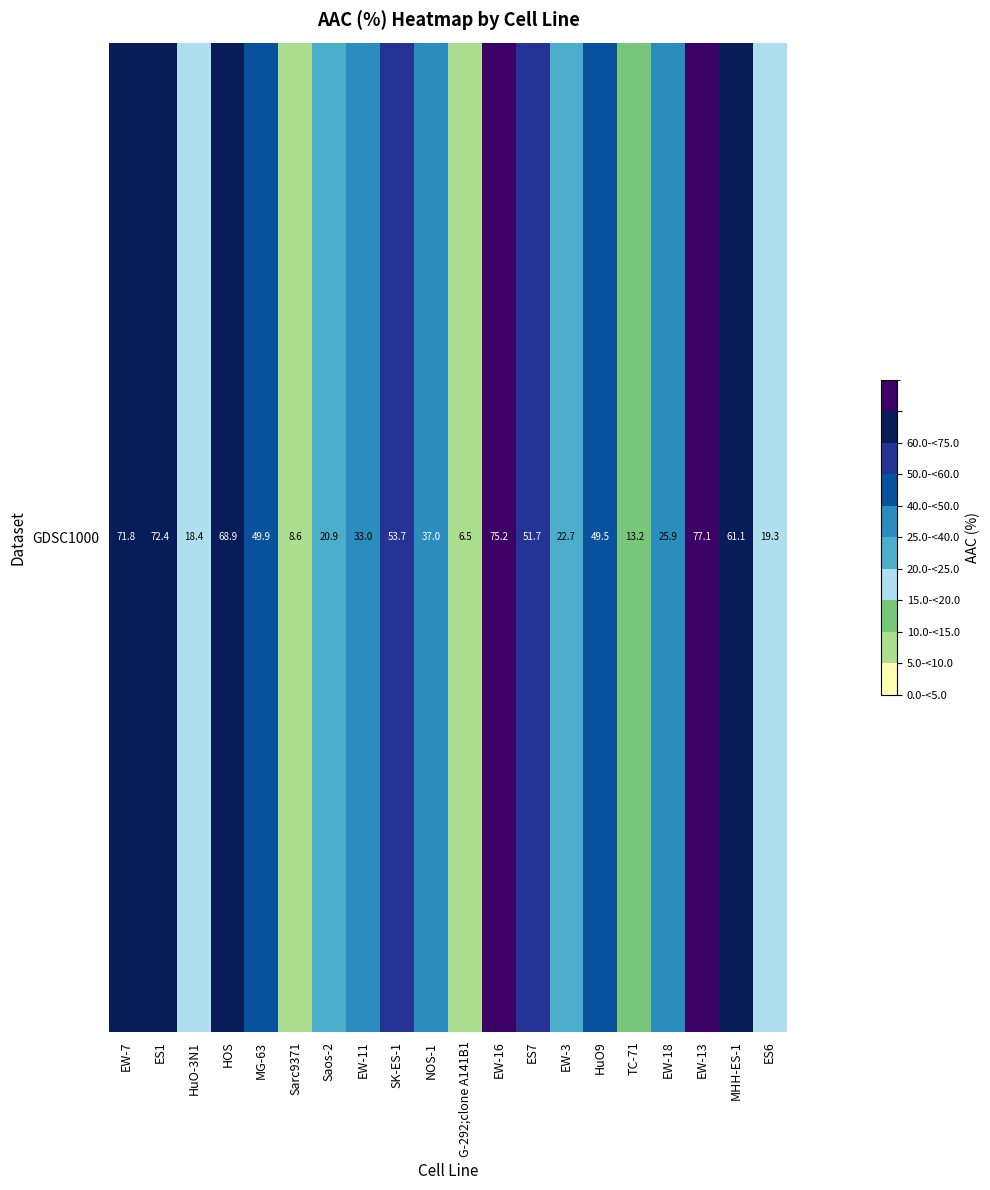

Between Saos-2 and HuO-3N1, which is larger?

Saos-2